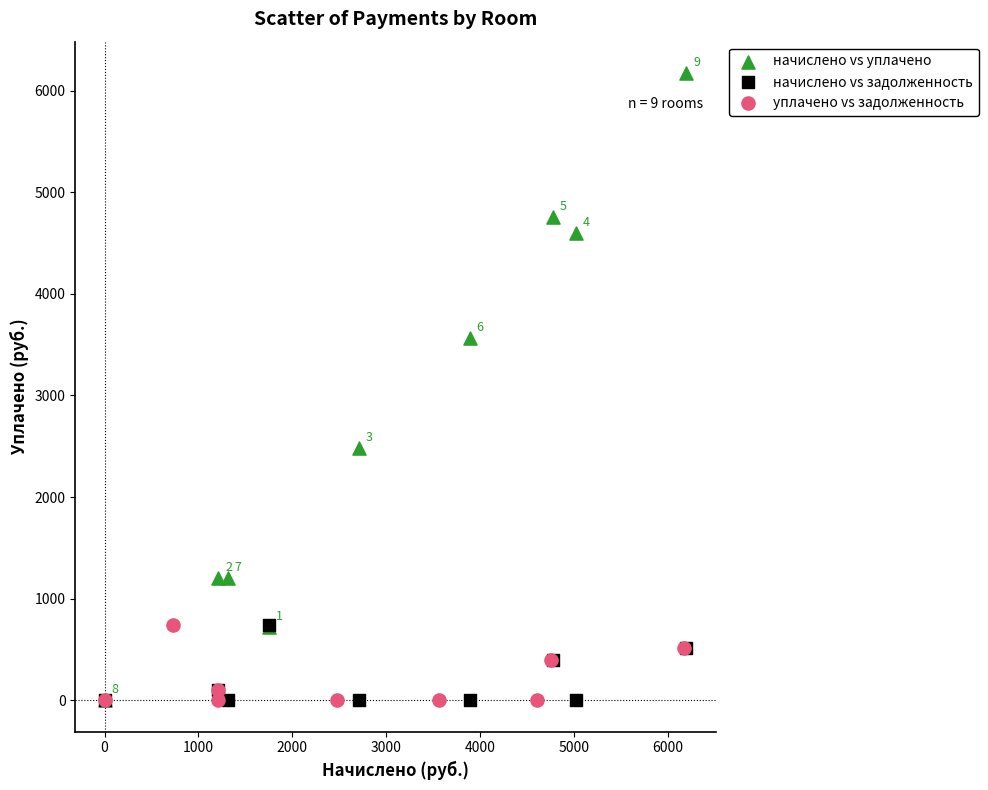

Which series has the widest spread of Y values?

начислено vs уплачено